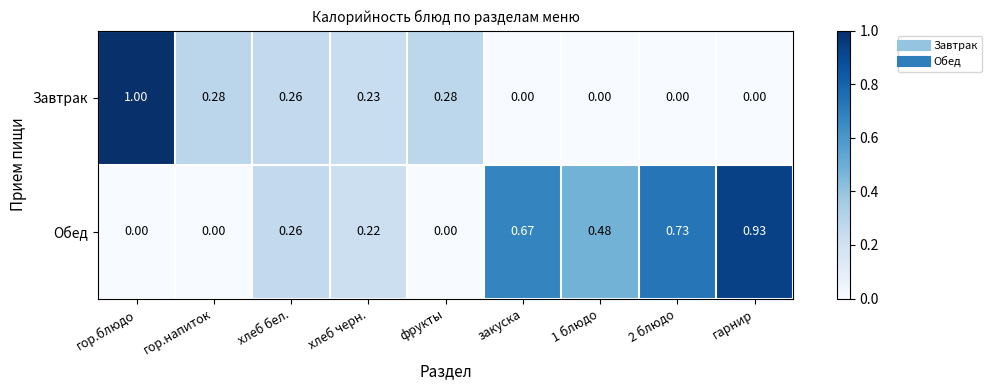

Rank the series by their maximum value, from highest to lowest.

Завтрак, Обед